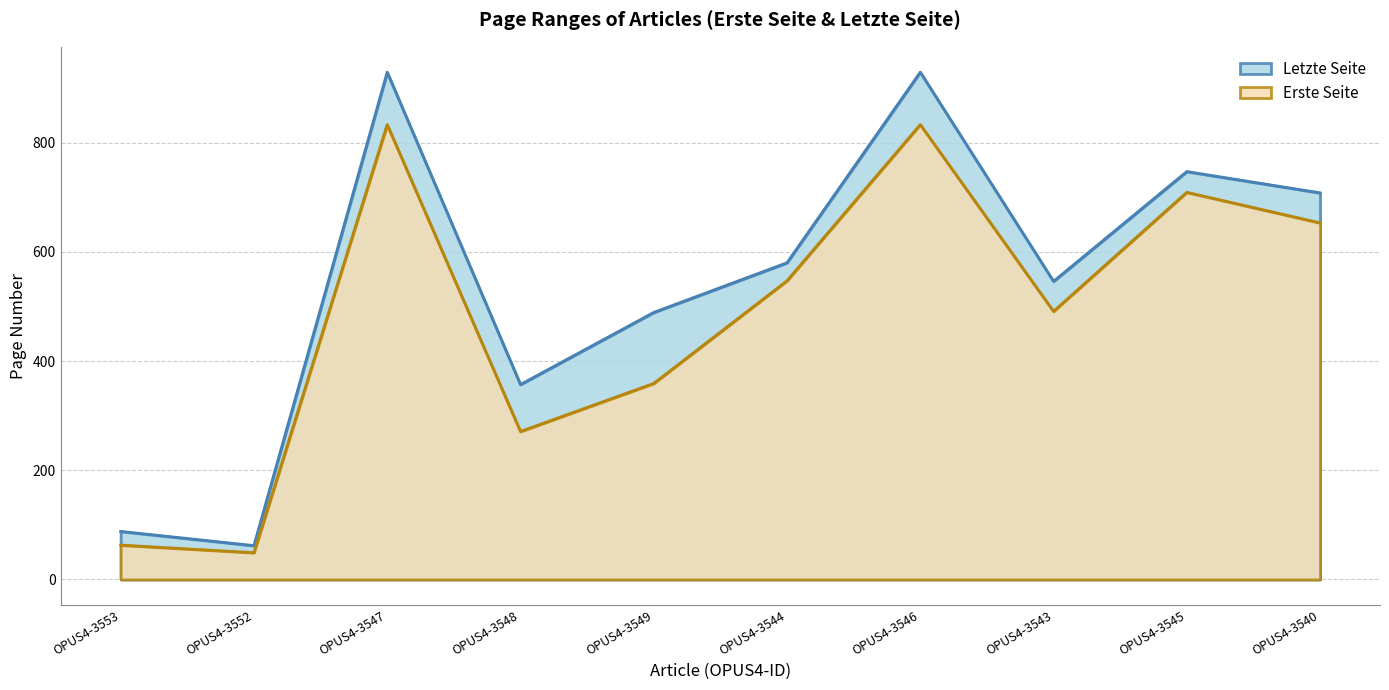

What is the spread (max minus min) of values at OPUS4-3546?

96